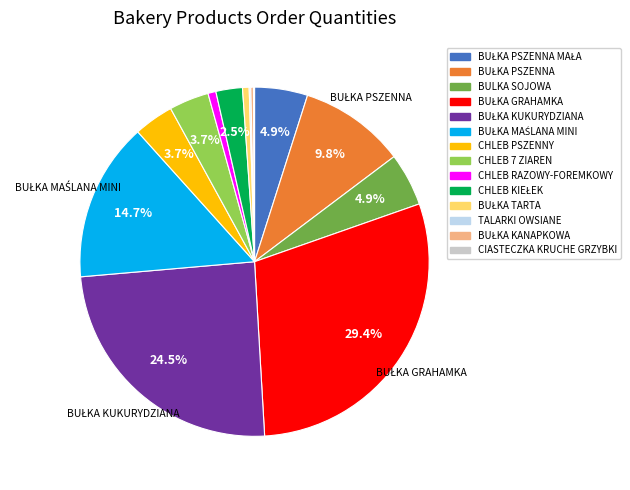

Does any single category account for the majority?

No